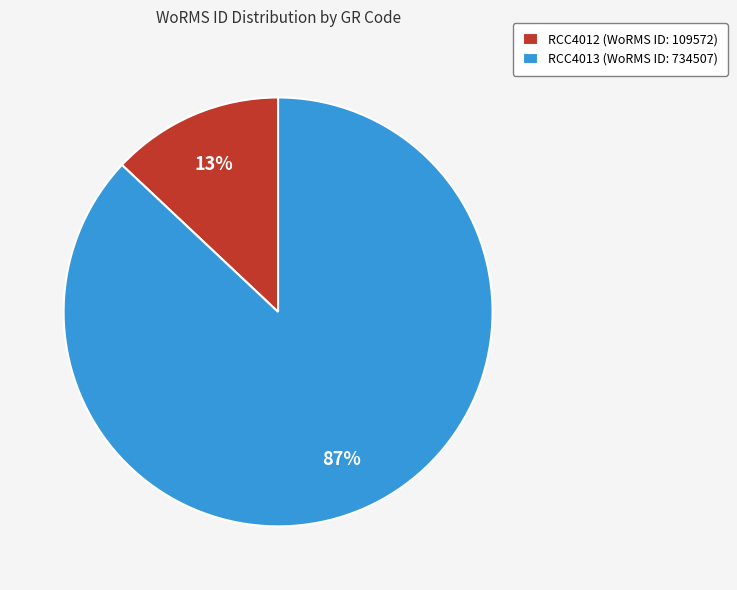

The RCC4012 slice represents 13% of the pie. True or false?

True